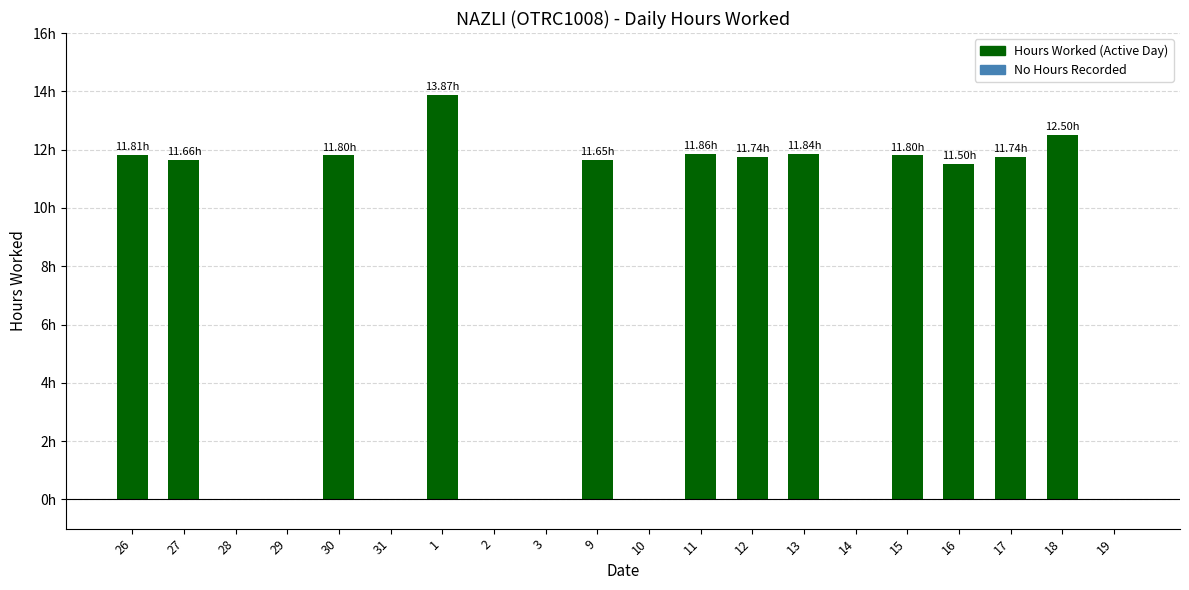

What is the label of the 1st bar from the left?

26